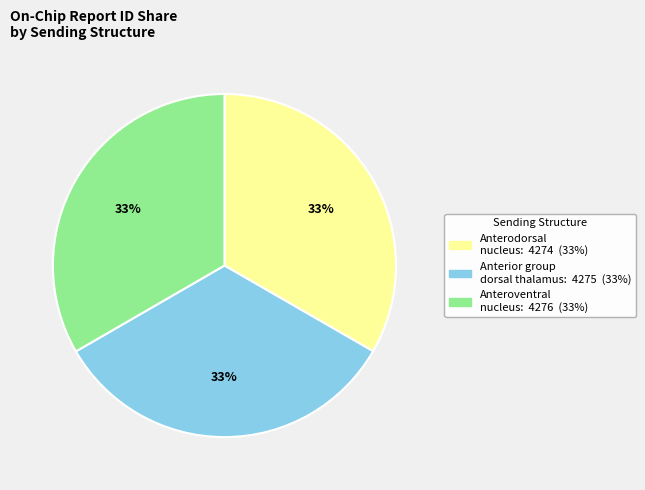

Does any single category account for the majority?

No